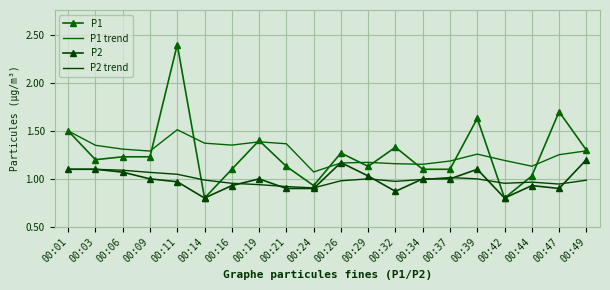

What is the total value across all series at 00:11?

5.9